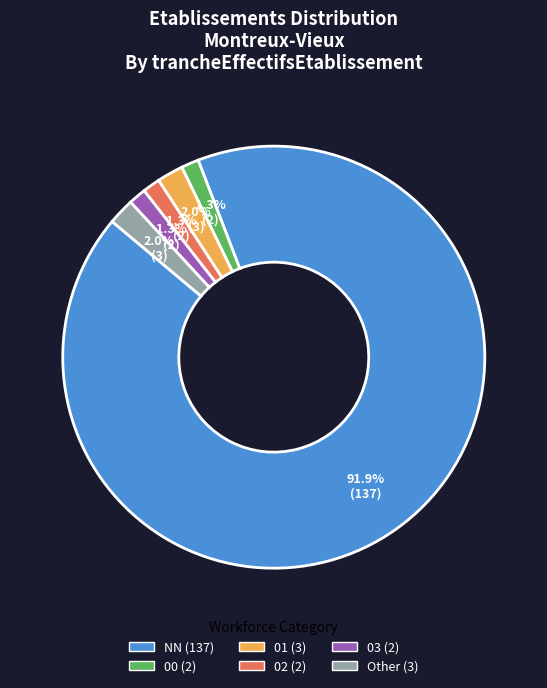

How many slices are in this pie chart?

6